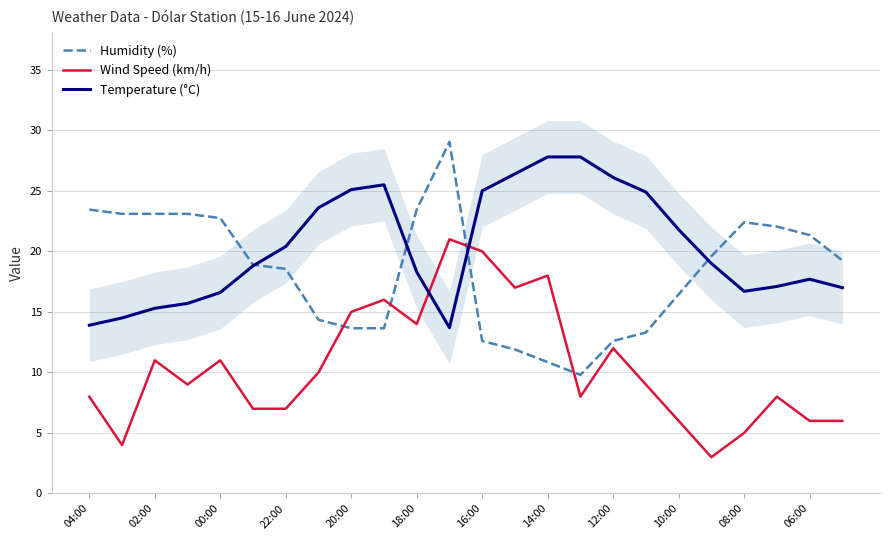

The Temperature (°C) series shows 22.2 at 04:00. True or false?

False